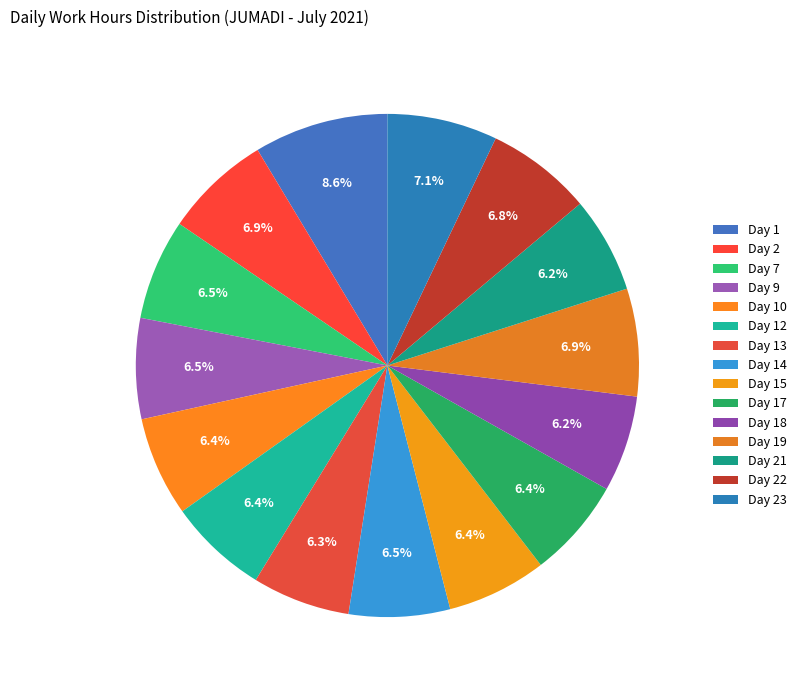

What percentage is the Day 15 slice, to the nearest percent?

6%